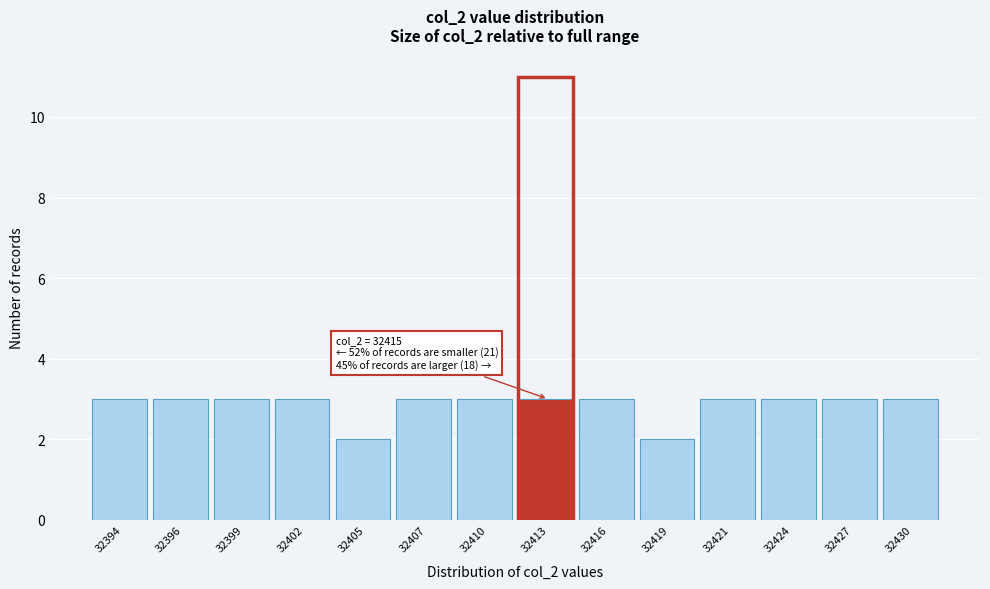

Reading right to left, what are all the values shown in this chart?

3	3	3	3	2	3	3	3	3	2	3	3	3	3